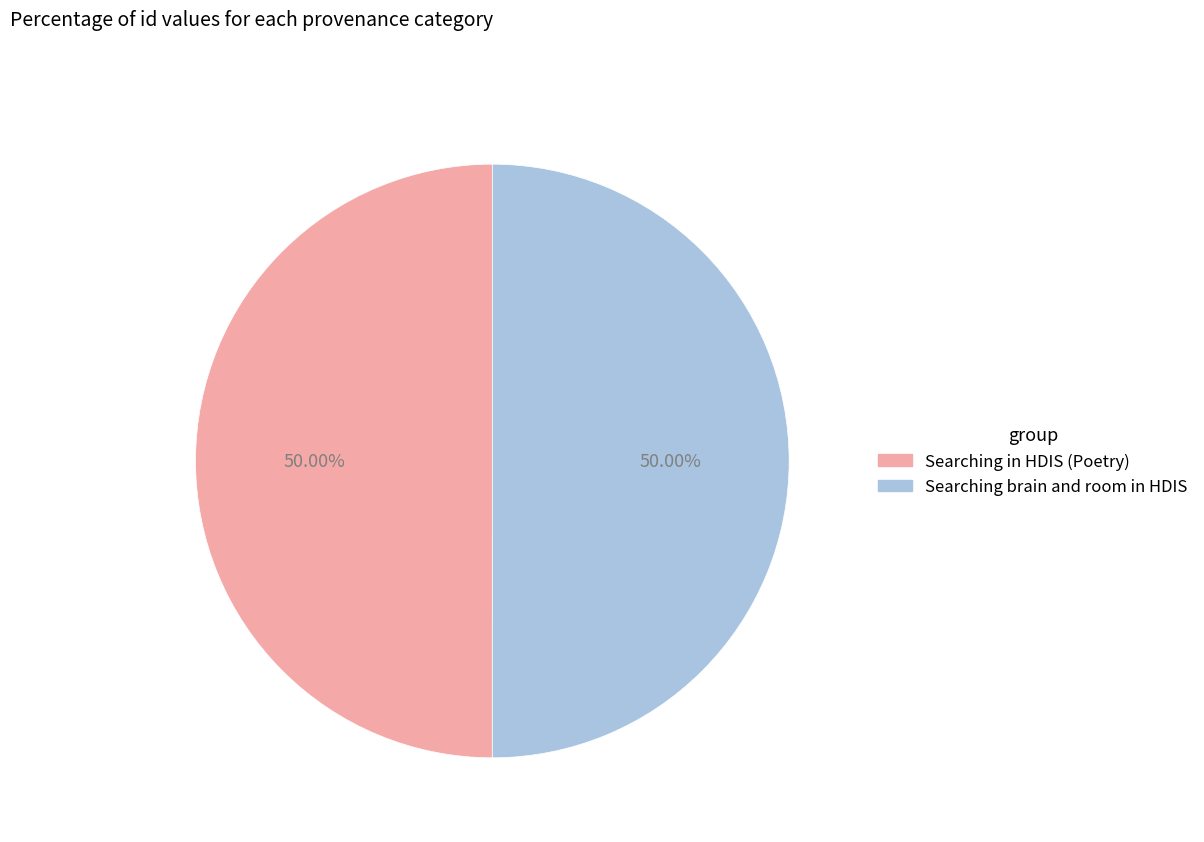

To the nearest percent, what portion does Searching in HDIS (Poetry) represent?

50%